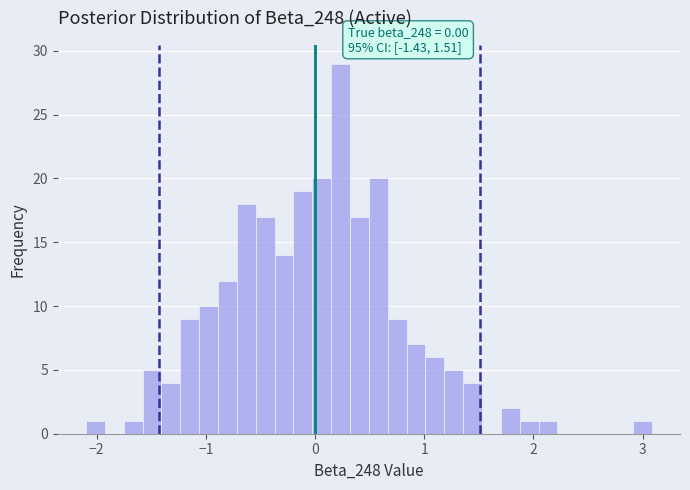

Around what value on the x-axis is the tallest bar? Give the approximate position of its centre, as read against the axis.

0.2